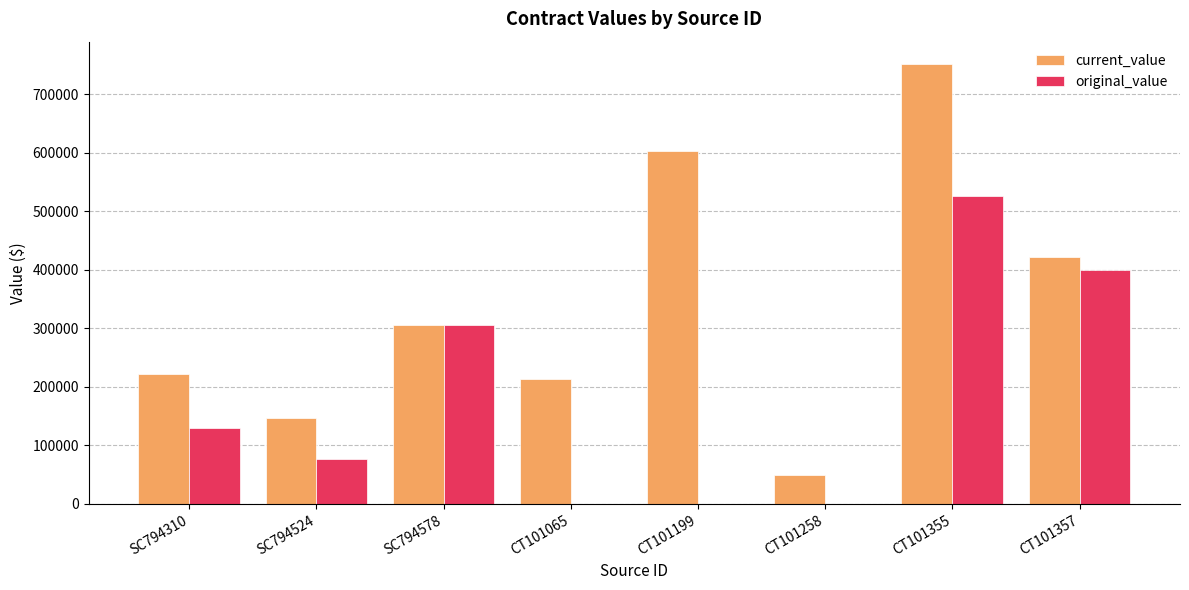

What is the sum of all current_value values?

2712624.8